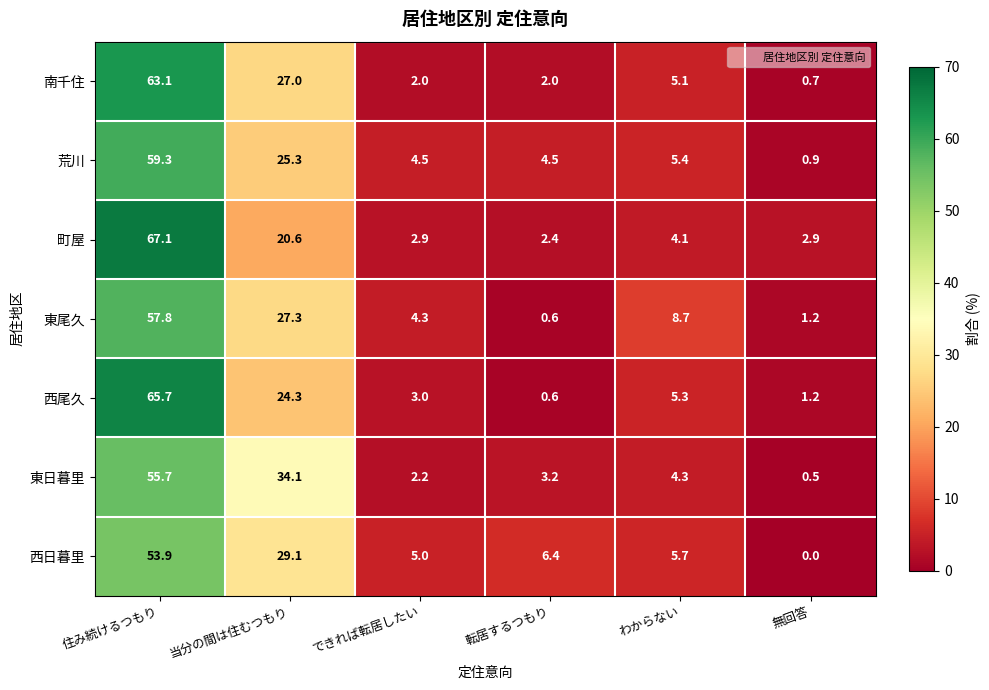

Is it true that 荒川 equals 25.3 at 当分の間は住むつもり?

True